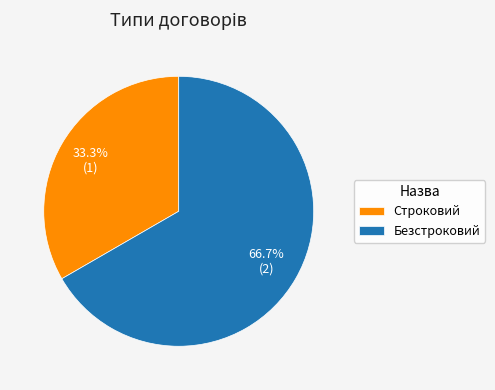

What is the majority slice?

Безстроковий